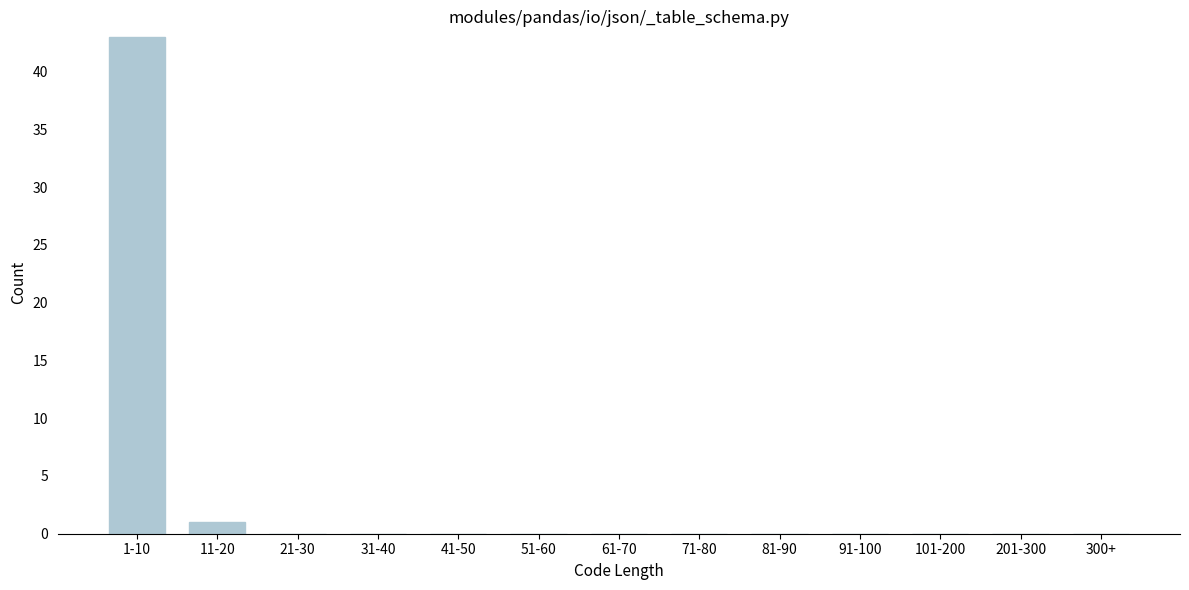

Reading left to right, list all the values displayed in this chart.

1-10=43	11-20=1	21-30=0	31-40=0	41-50=0	51-60=0	61-70=0	71-80=0	81-90=0	91-100=0	101-200=0	201-300=0	300+=0